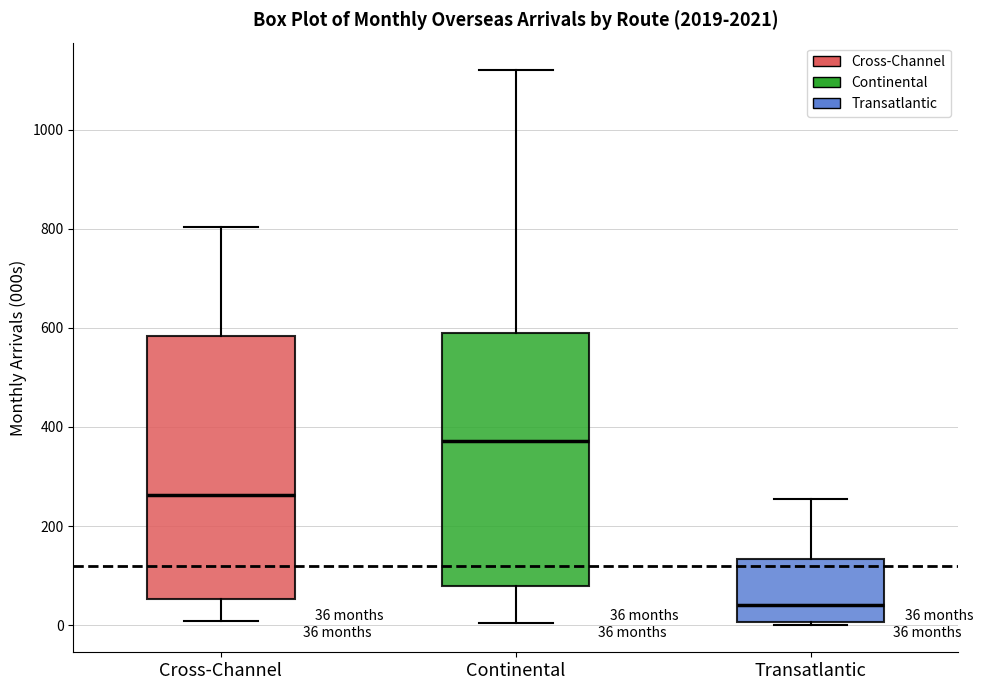

Which box's median line is the highest?

Continental